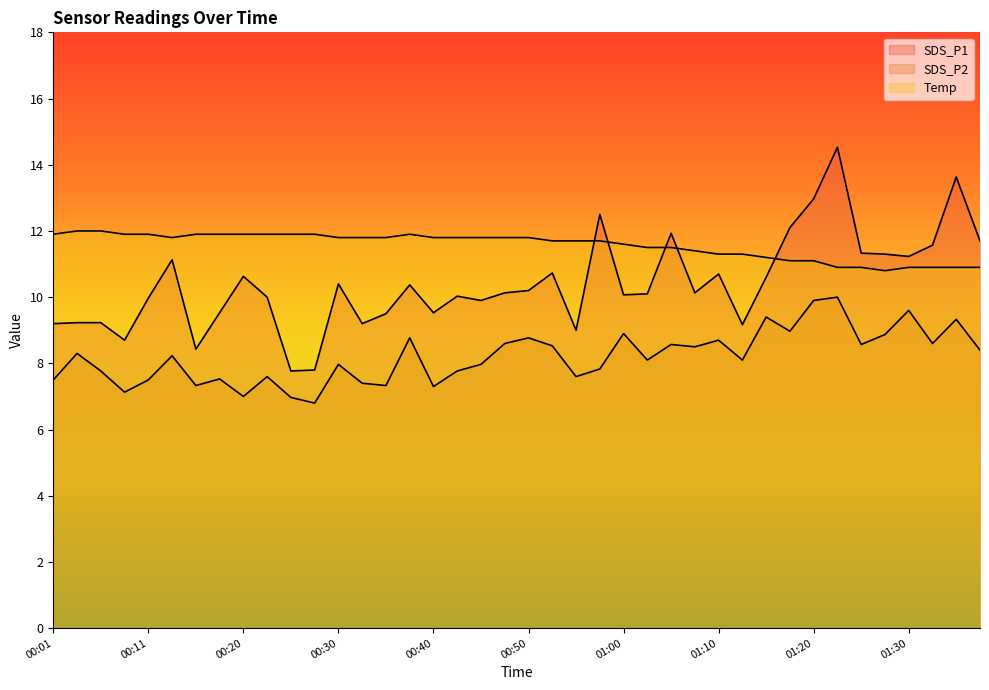

What are all the series names shown in the legend?

SDS_P1, SDS_P2, Temp